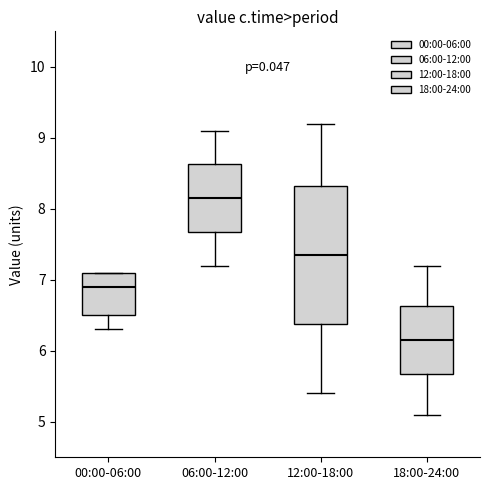

Reading left to right, transcribe this box plot: for each box, give where its median line is, the range the box spans, and where its two whiskers end, as read against the y-axis. The values are not printed on the chart, so give them approximately, as read against the axis.

00:00-06:00: median 6.9, box 6.5 to 7.1, whiskers 6.3 to 7.1
06:00-12:00: median 8.2, box 7.7 to 8.6, whiskers 7.2 to 9.1
12:00-18:00: median 7.4, box 6.4 to 8.3, whiskers 5.4 to 9.2
18:00-24:00: median 6.2, box 5.7 to 6.6, whiskers 5.1 to 7.2